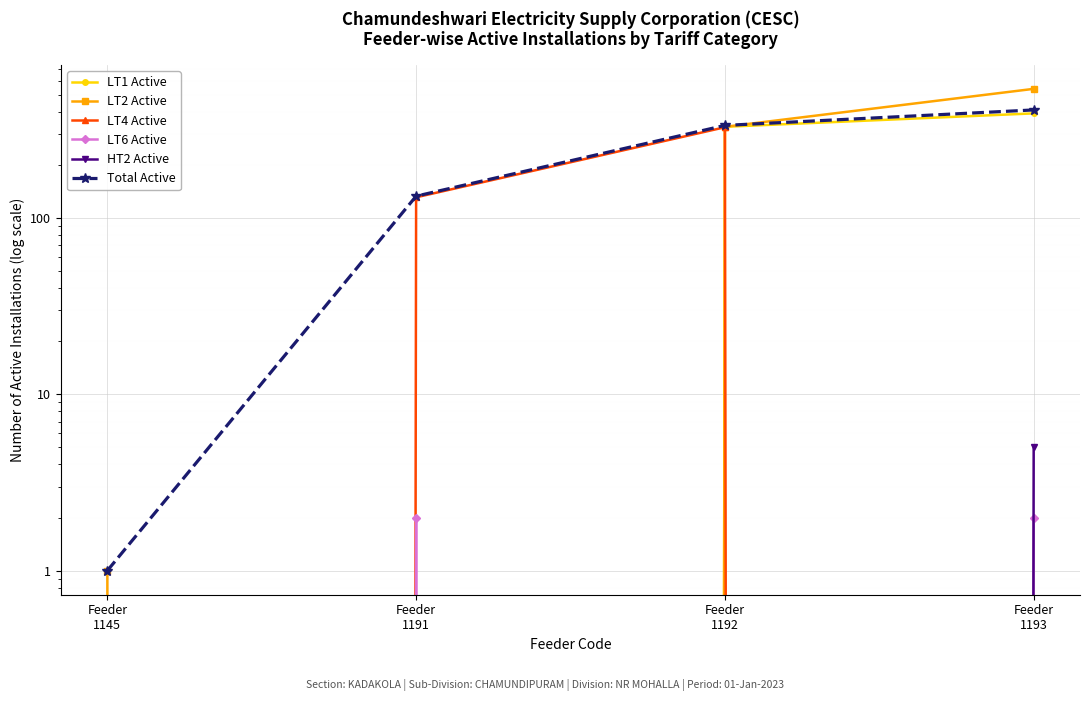

Rank the series by their maximum value, from lowest to highest.

LT6 Active, HT2 Active, LT4 Active, LT1 Active, Total Active, LT2 Active